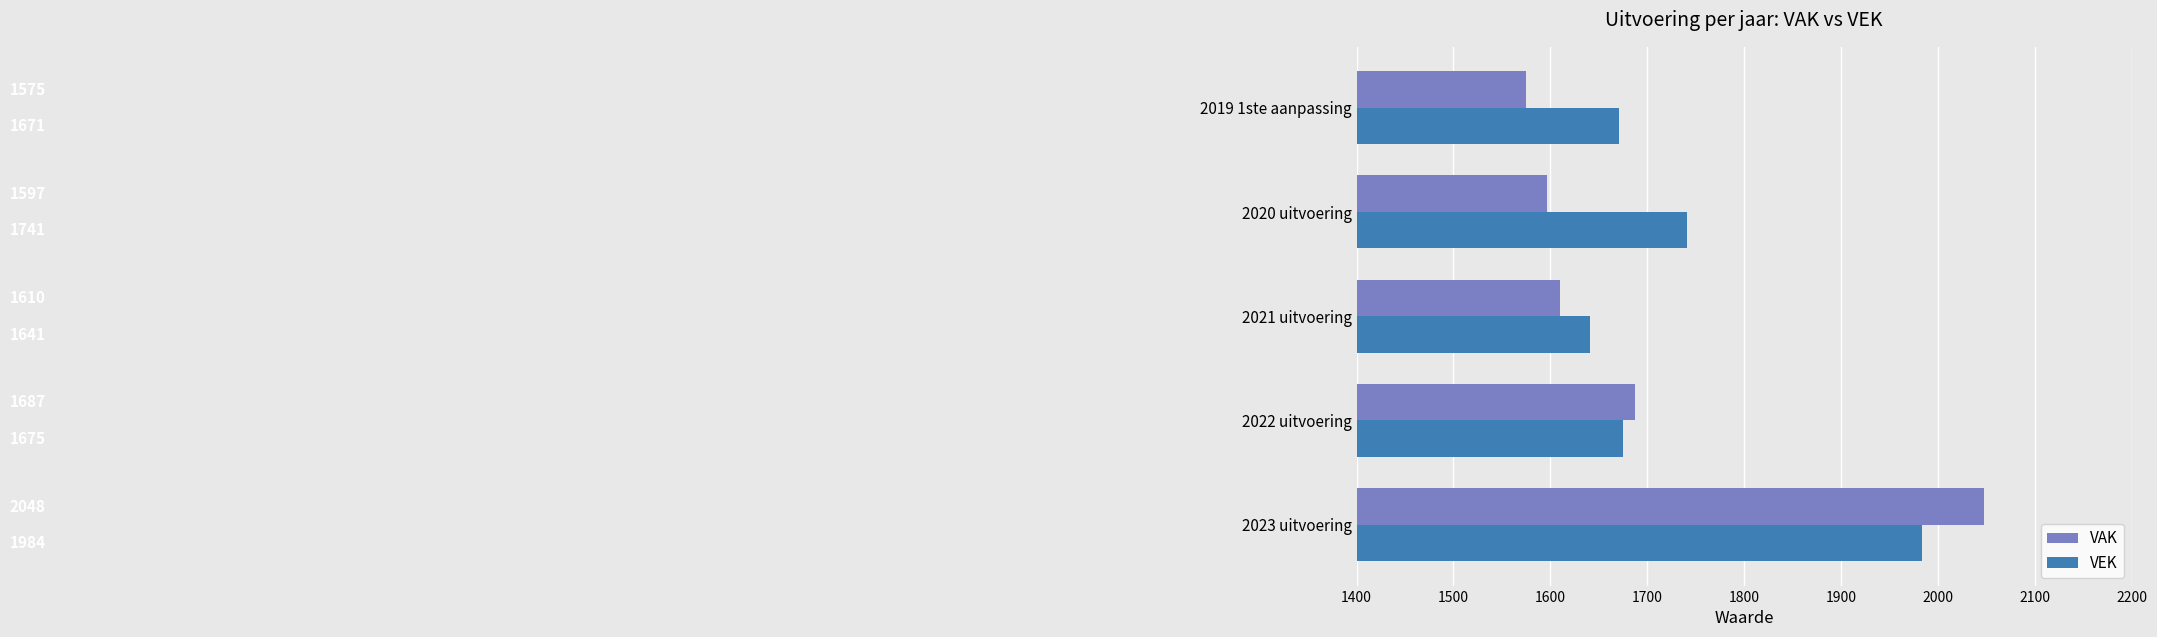

Where is VAK nearest to the value 1811?

2022 uitvoering